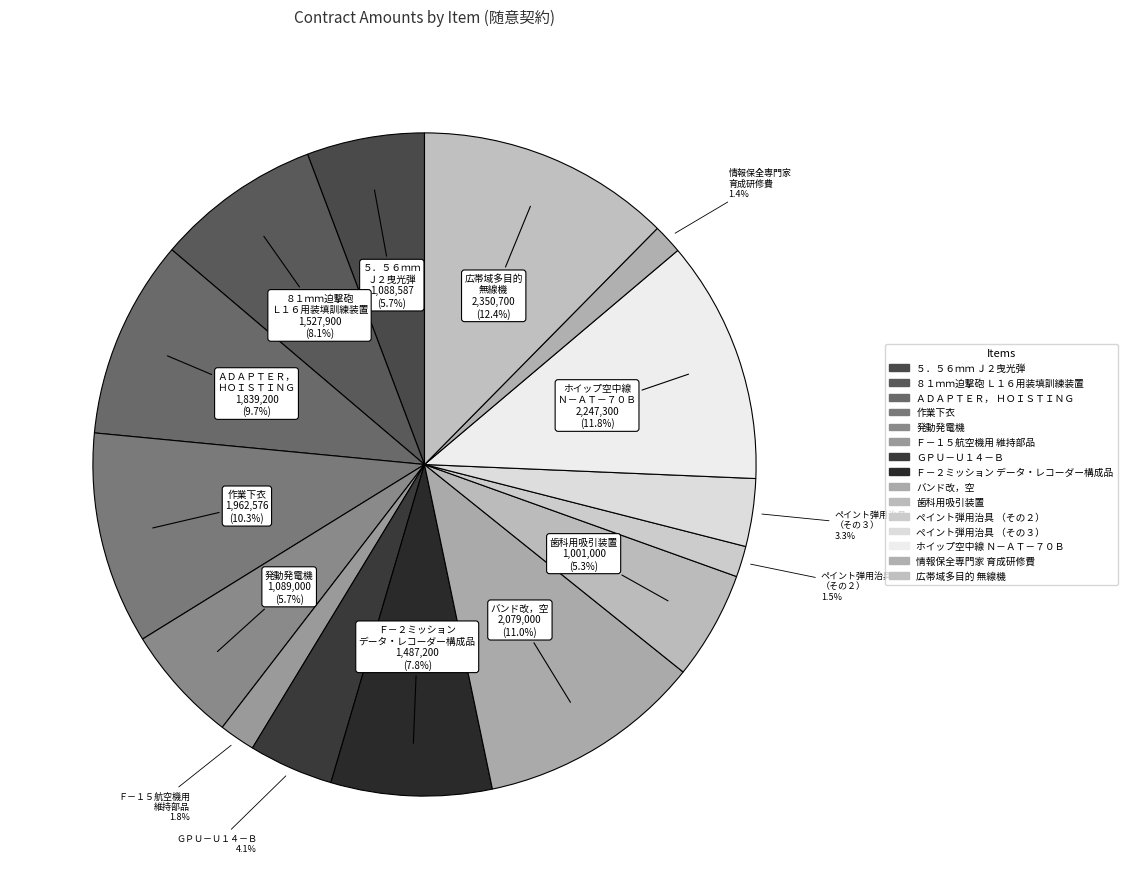

Which slice is the largest?

広帯域多目的無線機（０７式機動支援橋用）